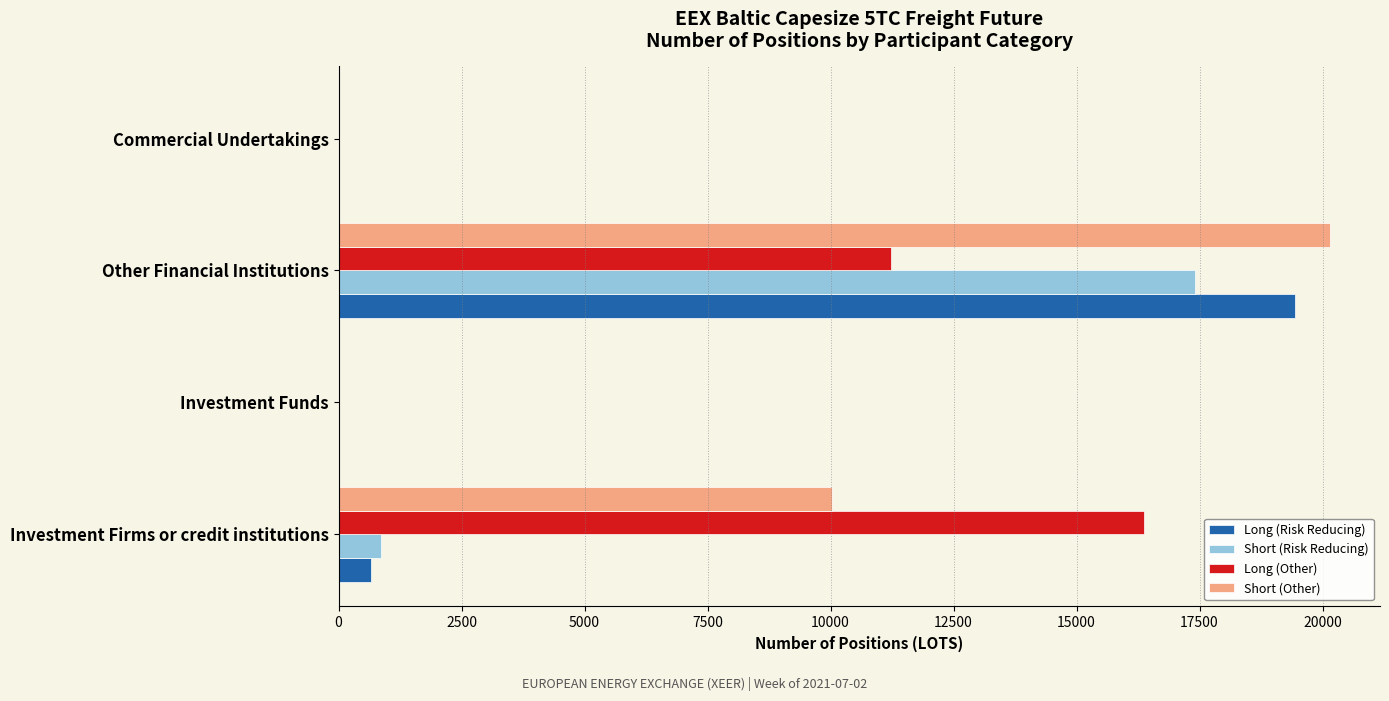

Which series changed the most between Investment Firms or credit institutions and Commercial Undertakings?

Long (Other)